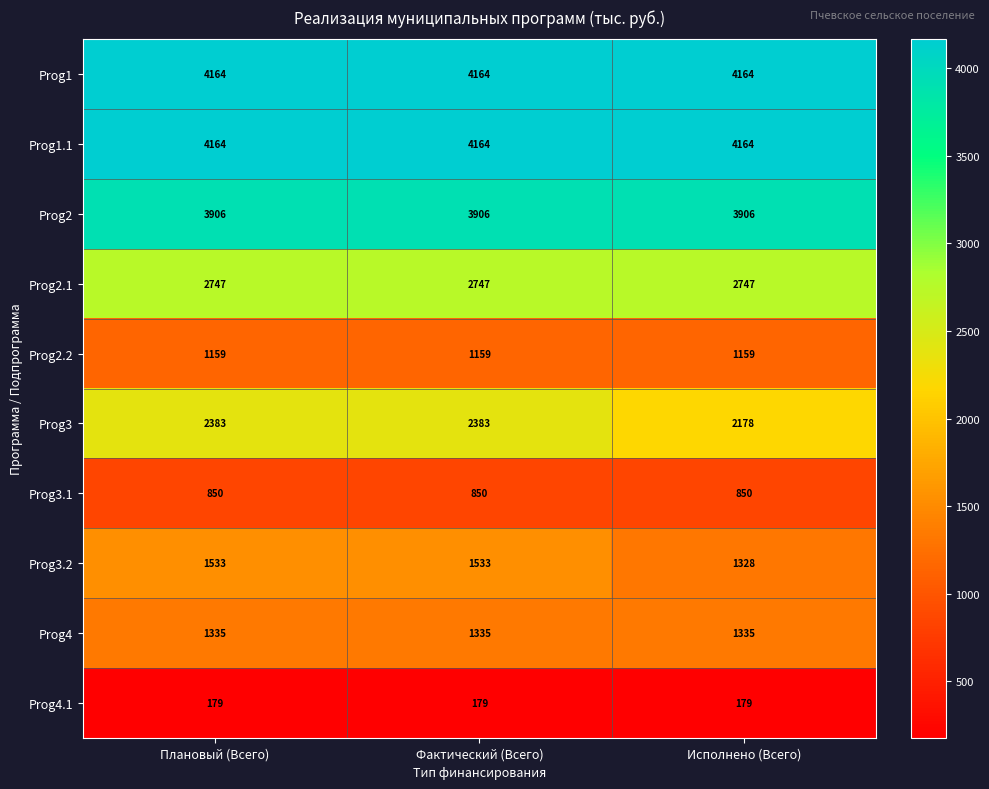

What is the total value across all series at Исполнено (Всего)?

22010